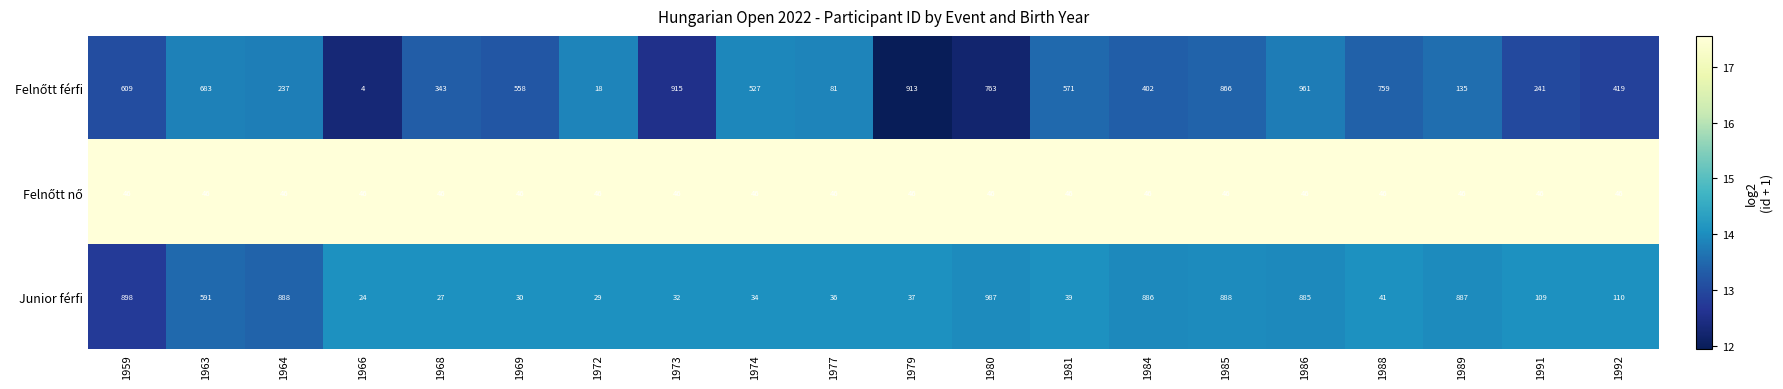

What is the greatest value displayed?

987